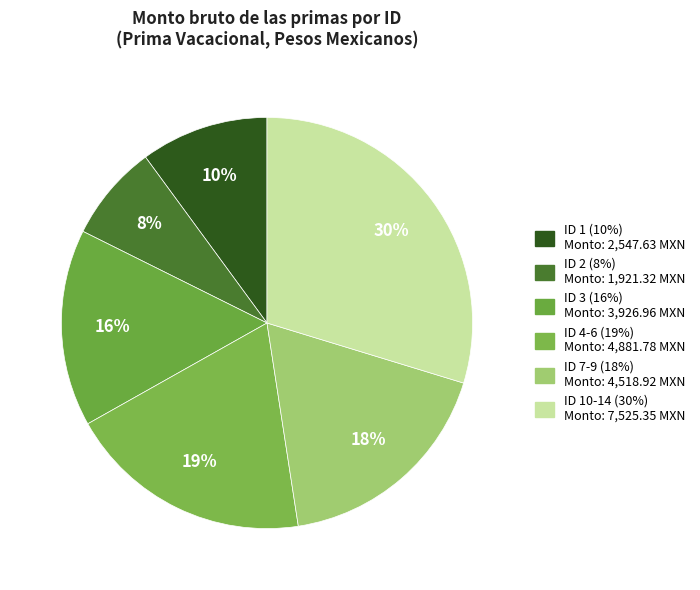

To the nearest percent, what is the average slice percentage?

17%